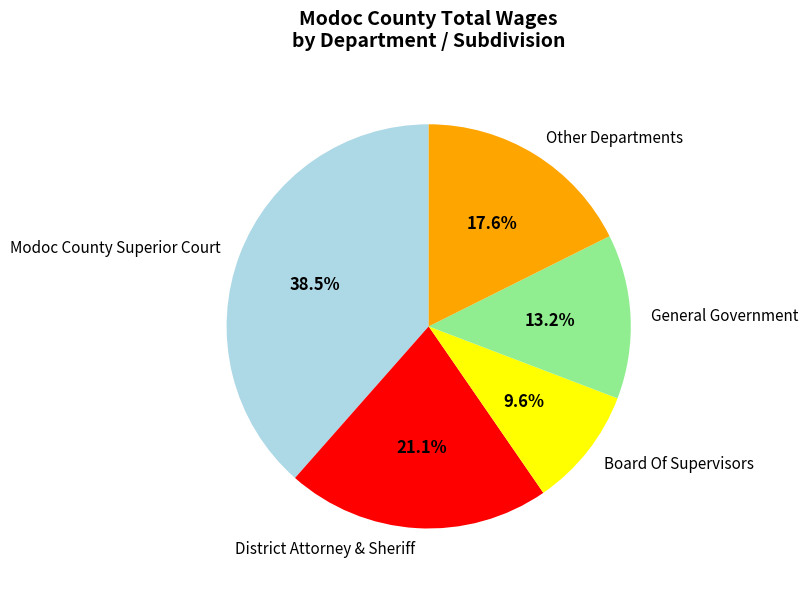

Which slice is the largest?

Modoc County Superior Court